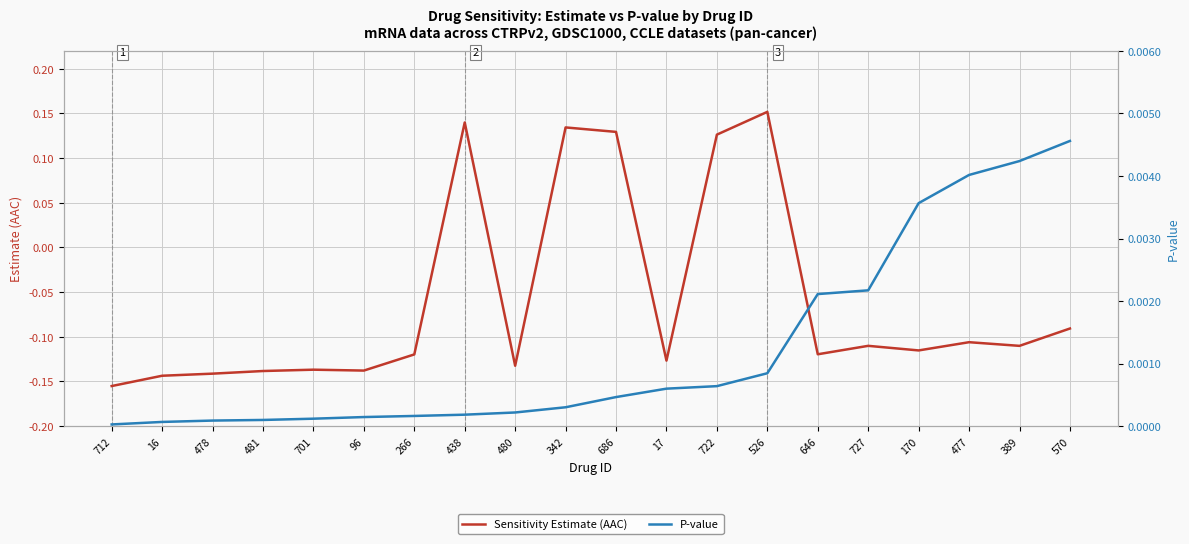

Which series has the widest spread of values?

Sensitivity Estimate (AAC)